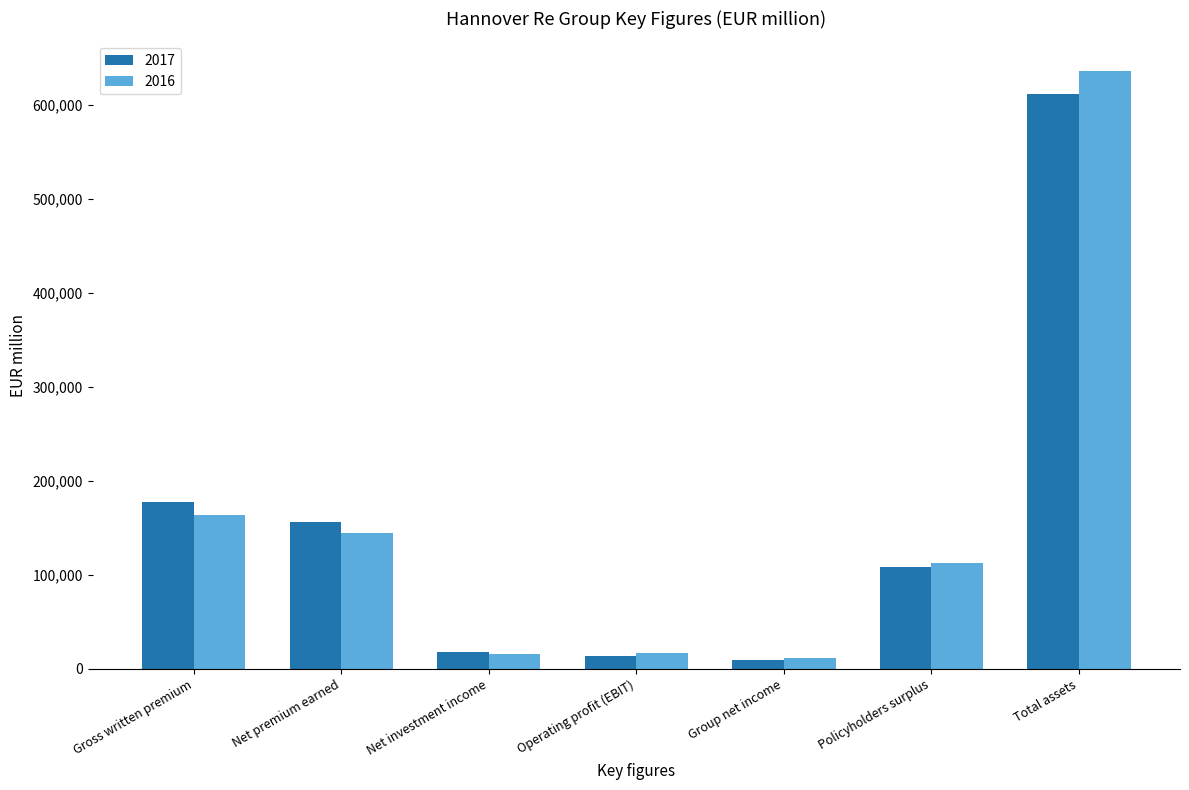

The value of 2016 at Net premium earned is 82278.3. True or false?

False